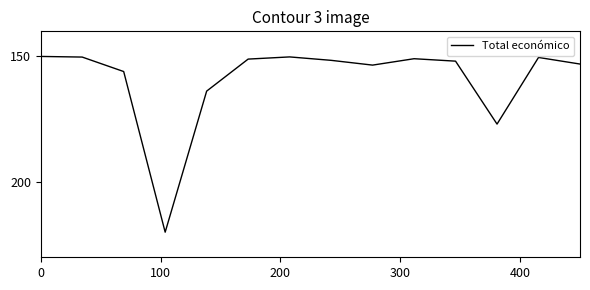

What is the greatest value displayed?

220.0